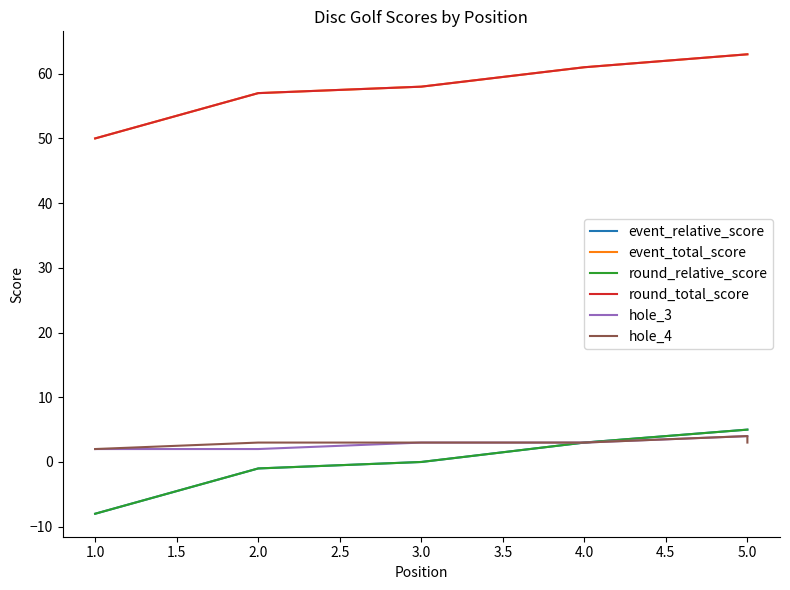

Does the chart display data point markers on the line(s)?

No